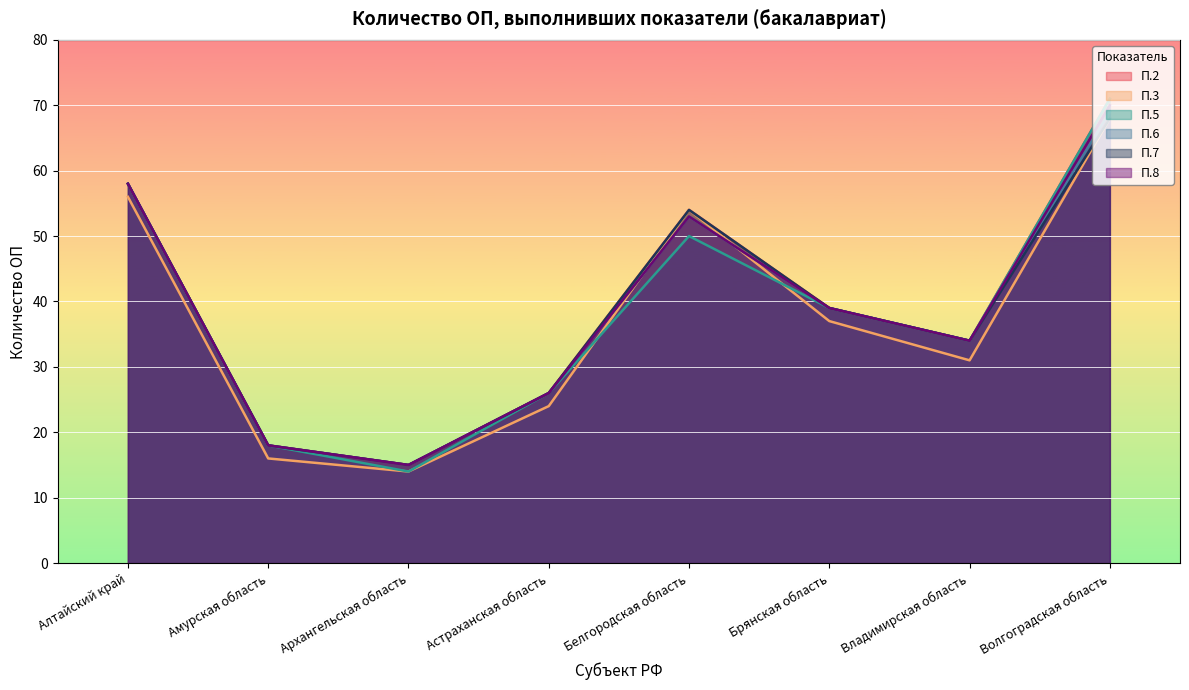

Does the chart display data point markers on the line(s)?

No